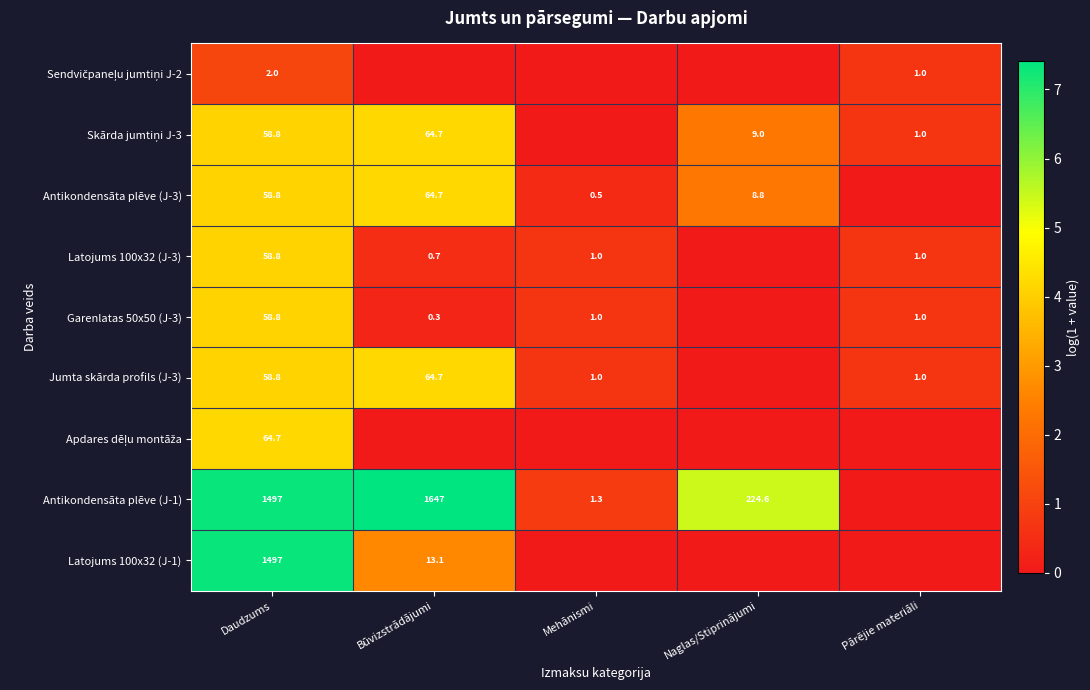

True or false: Antikondensāta plēve (J-1) has a value of 1497.0 at Daudzums.

True